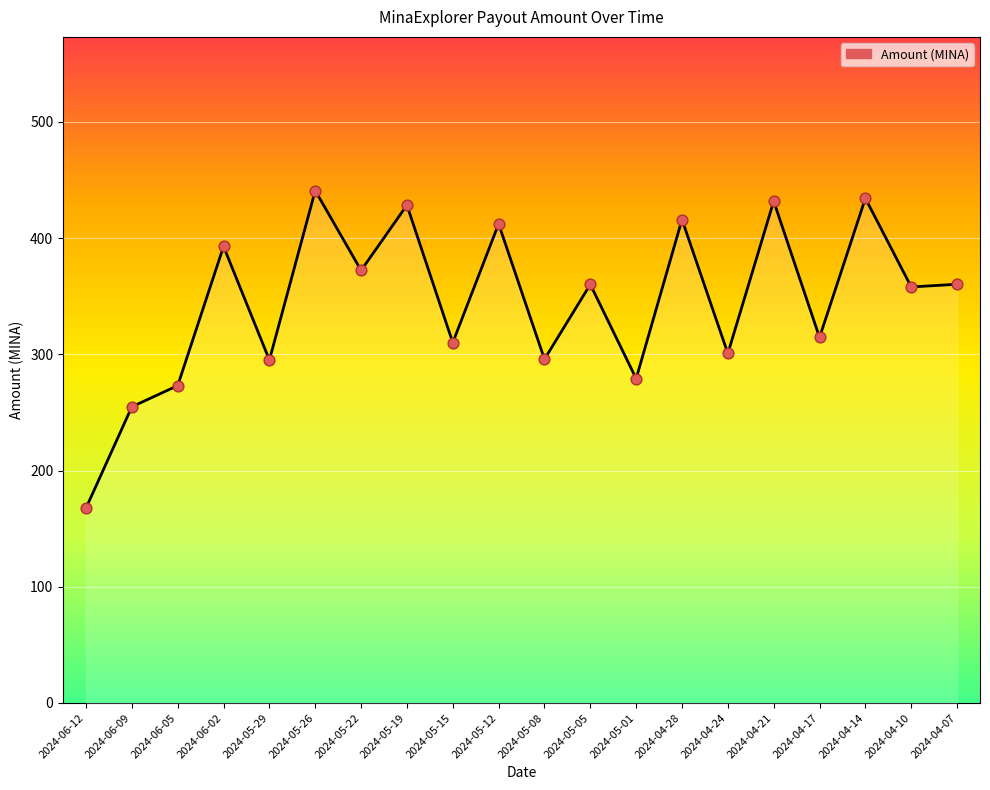

What is the ratio of the value at 2024-04-10 to the value at 2024-04-21?

0.8